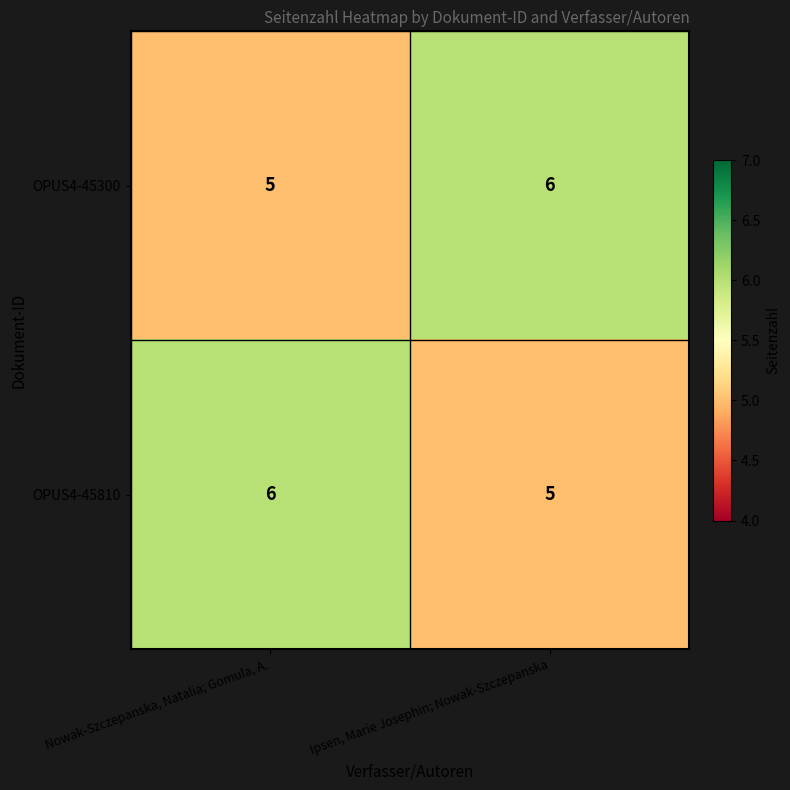

Rank the categories by OPUS4-45300 value from lowest to highest.

Nowak-Szczepanska, Natalia; Gomula, A., Ipsen, Marie Josephin; Nowak-Szczepanska